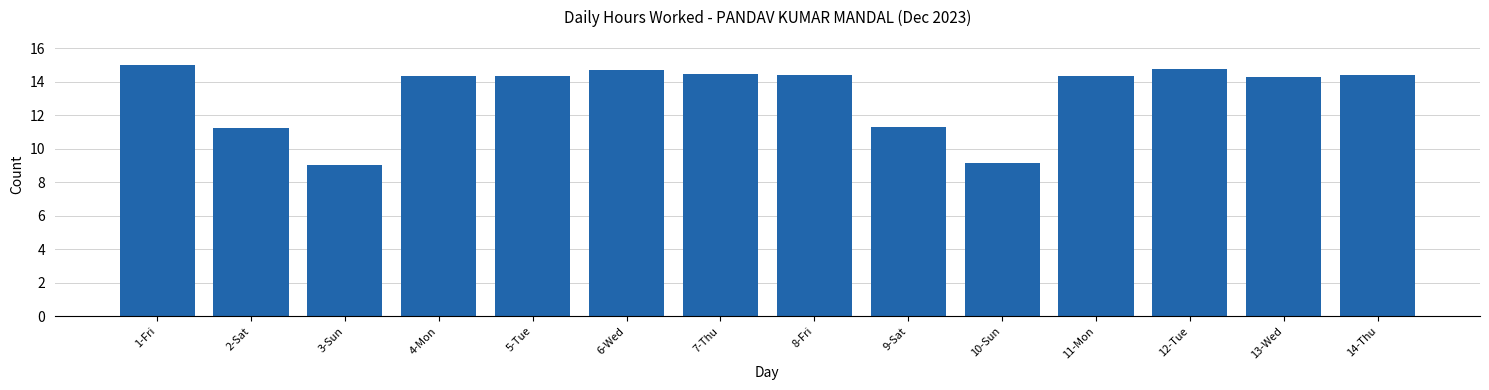

What is the sum of the values at 8-Fri and 5-Tue?

28.8